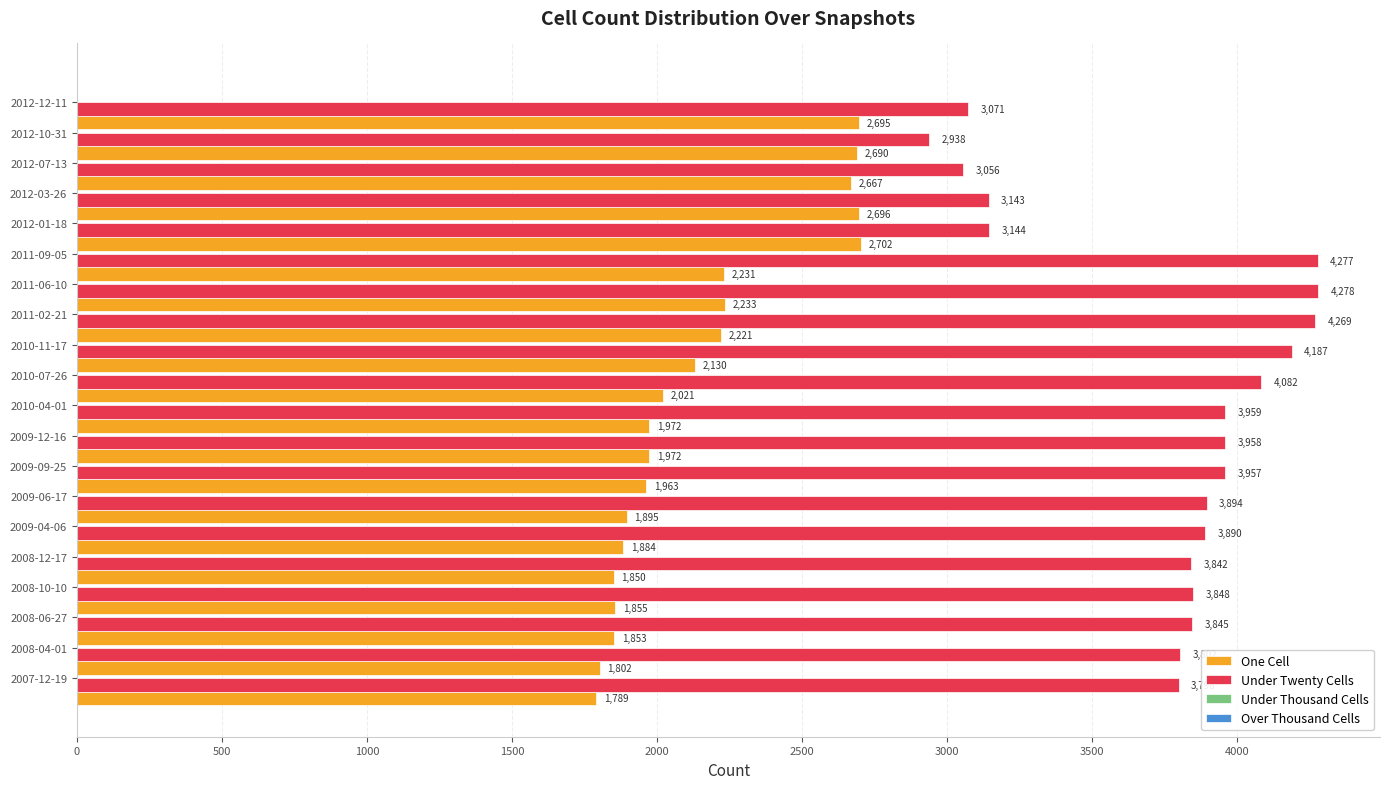

What is the minimum value shown in the chart?

1789